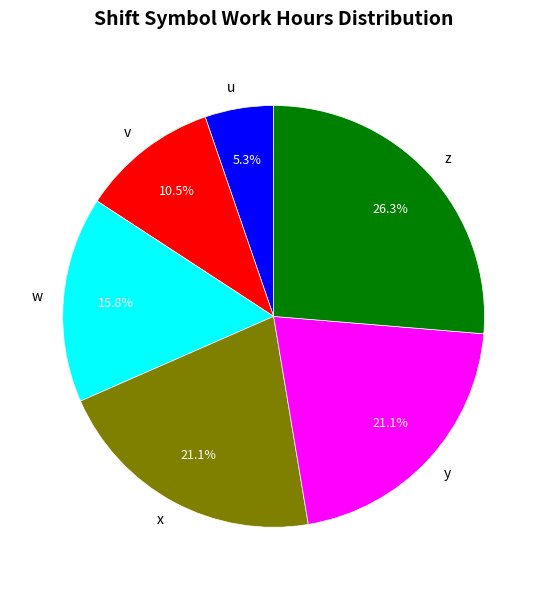

How many slices are in this pie chart?

6